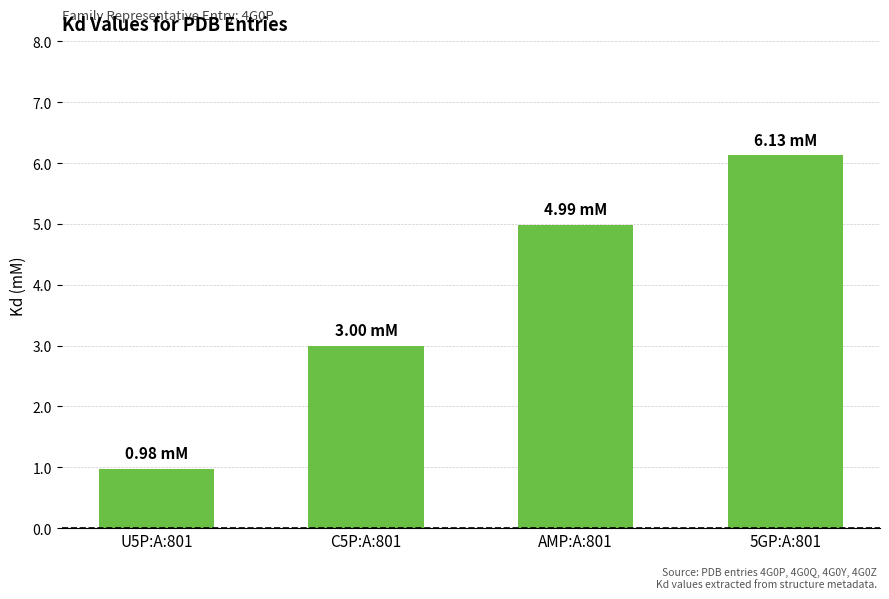

How many data points are less than 4?

2